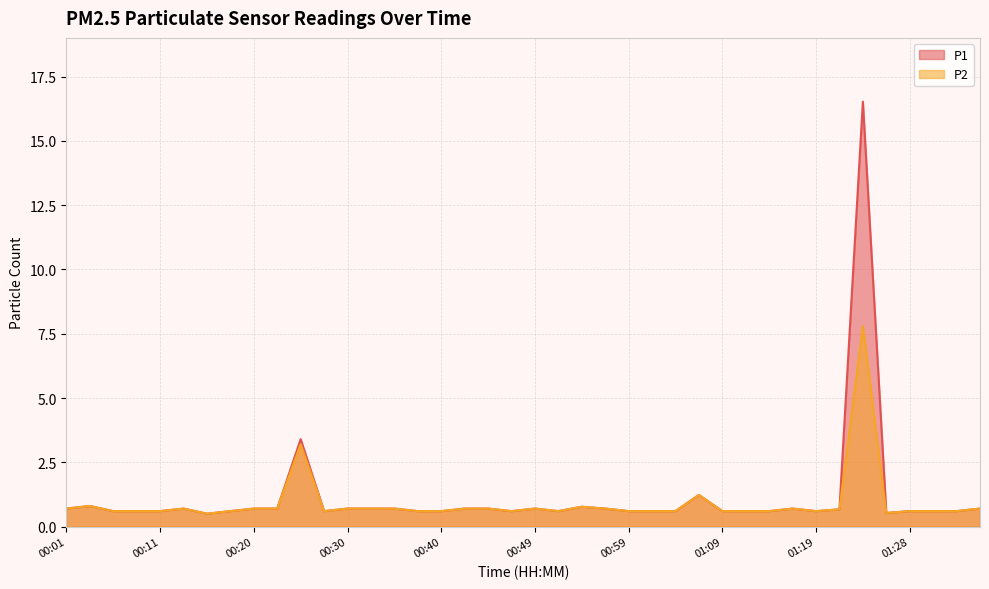

List the series in order of their peak value, highest first.

P1, P2